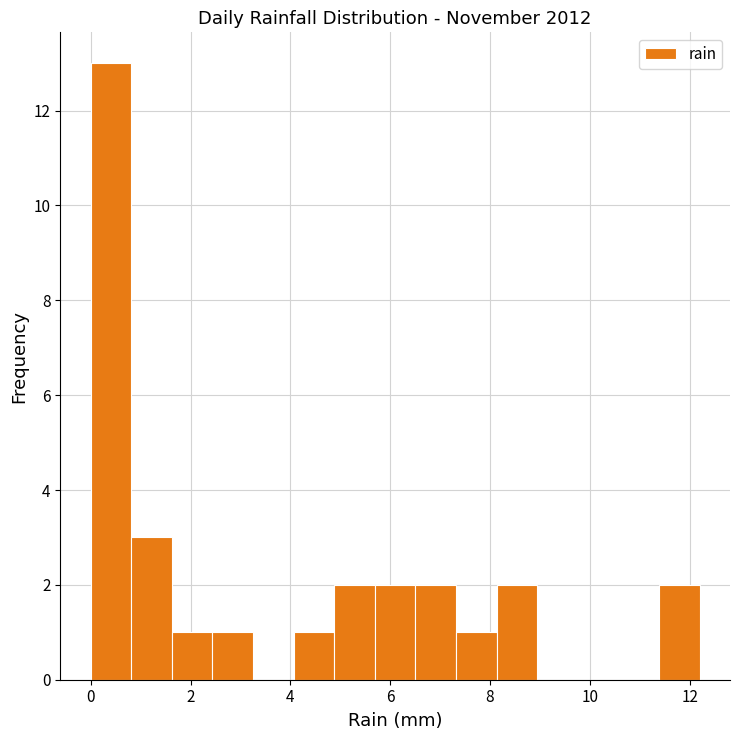

Reading left to right, list every bar in this chart as the range it spans on the x-axis followed by its height. Neither the bar edges nor the heights are printed on the chart, so give them approximately, as read against the axes.

0.0 to 0.8: 13
0.8 to 1.6: 3
1.6 to 2.4: 1
2.4 to 3.2: 1
3.2 to 4.0: 0
4.0 to 4.8: 1
4.8 to 5.6: 2
5.6 to 6.6: 2
6.6 to 7.4: 2
7.4 to 8.2: 1
8.2 to 9.0: 2
9.0 to 9.8: 0
9.8 to 10.6: 0
10.6 to 11.4: 0
11.4 to 12.2: 2